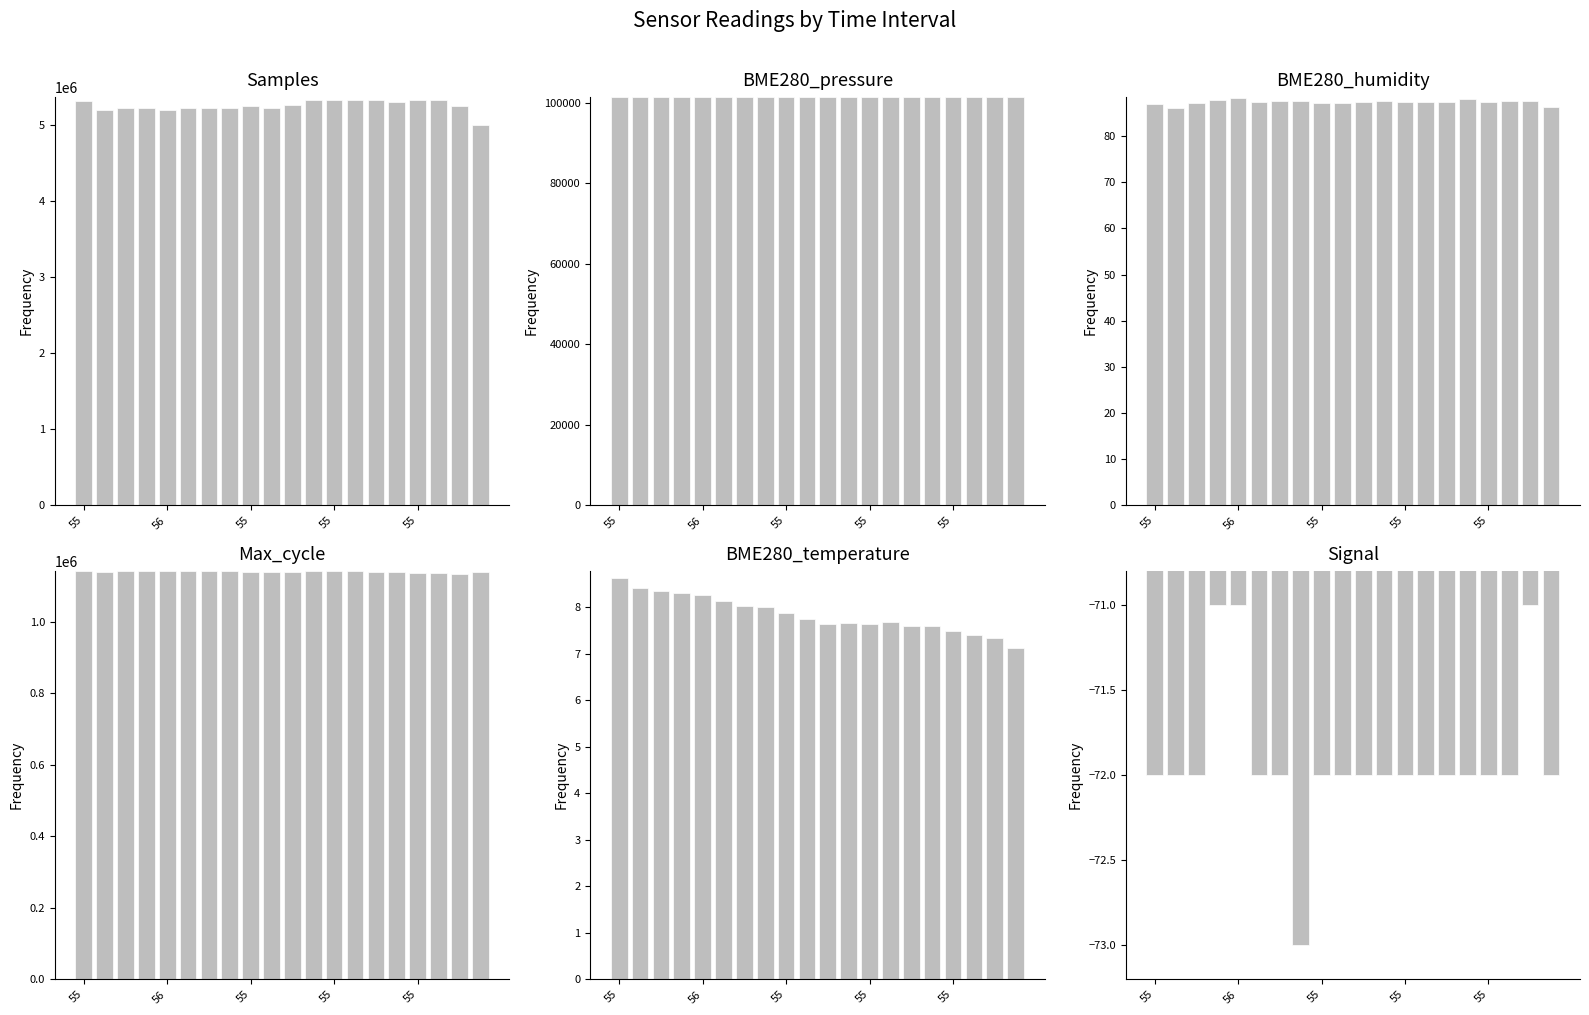

Reading left to right, list all the values displayed in this chart.

Samples: 5317457.0	5198186.0	5228521.0	5228314.0	5193682.0	5228450.0	5228323.0	5227663.0	5243970.0	5228285.0	5257439.0	5331662.0	5331689.0	5331433.0	5331812.0	5299551.0	5331387.0	5331479.0	5243404.0	4998179.0
BME280_pressure: 101352.5	101351.4	101359.8	101363.9	101361.5	101353.8	101348.3	101356.3	101349.6	101344.1	101352.9	101335.8	101338.0	101339.6	101336.2	101332.6	101329.7	101330.1	101327.3	101326.7
BME280_humidity: 87.0	86.2	87.2	87.9	88.2	87.4	87.6	87.5	87.3	87.2	87.4	87.7	87.5	87.4	87.3	88.0	87.3	87.6	87.5	86.2
Max_cycle: 1141095.0	1139119.0	1141144.0	1141357.0	1141117.0	1141335.0	1141115.0	1141185.0	1138922.0	1139206.0	1139020.0	1141121.0	1141031.0	1141094.0	1139246.0	1139079.0	1136837.0	1136911.0	1134862.0	1140522.0
BME280_temperature: 8.6	8.4	8.3	8.3	8.3	8.1	8.0	8.0	7.9	7.7	7.7	7.7	7.7	7.7	7.6	7.6	7.5	7.4	7.3	7.1
Signal: -72.0	-72.0	-72.0	-71.0	-71.0	-72.0	-72.0	-73.0	-72.0	-72.0	-72.0	-72.0	-72.0	-72.0	-72.0	-72.0	-72.0	-72.0	-71.0	-72.0